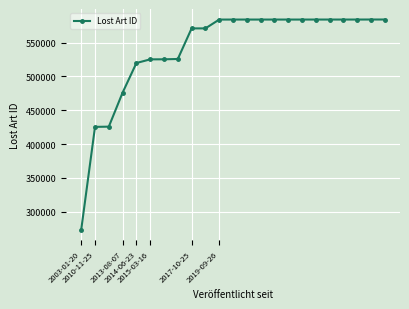

What is the sum of all values?

12433083